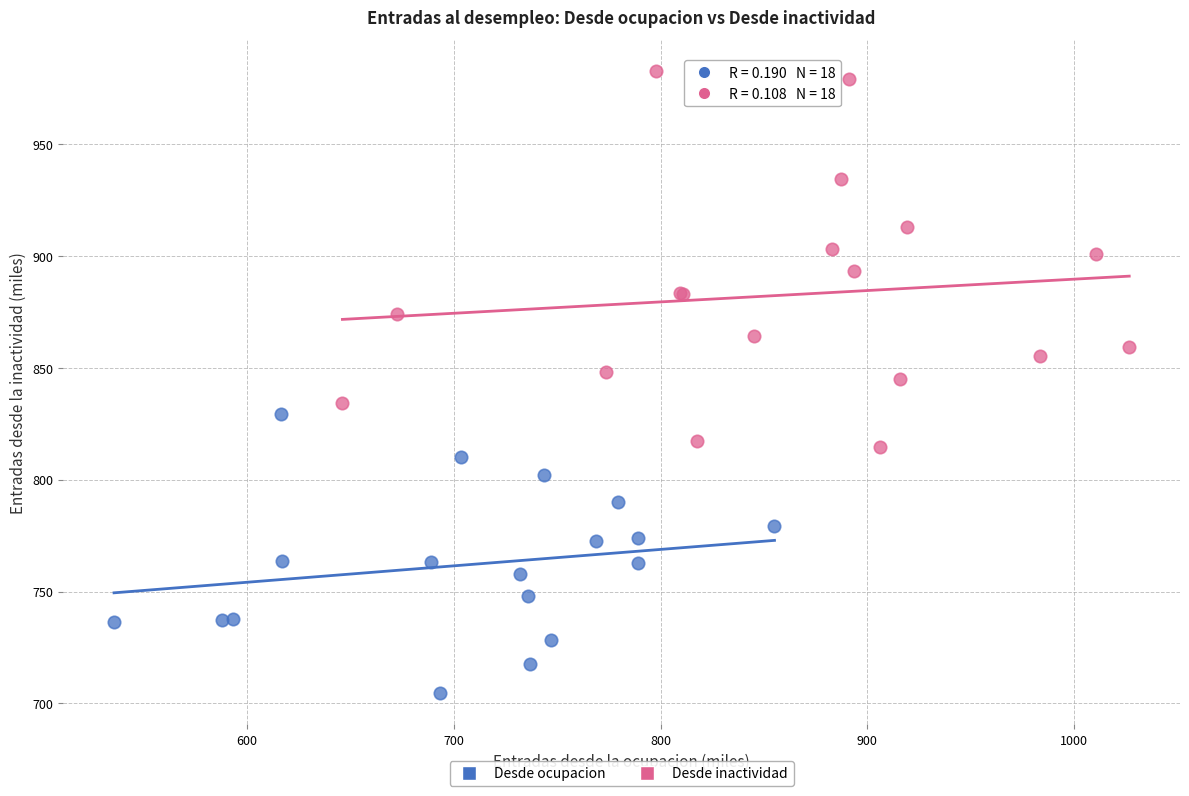

Which series reaches the minimum Y coordinate?

Desde ocupacion